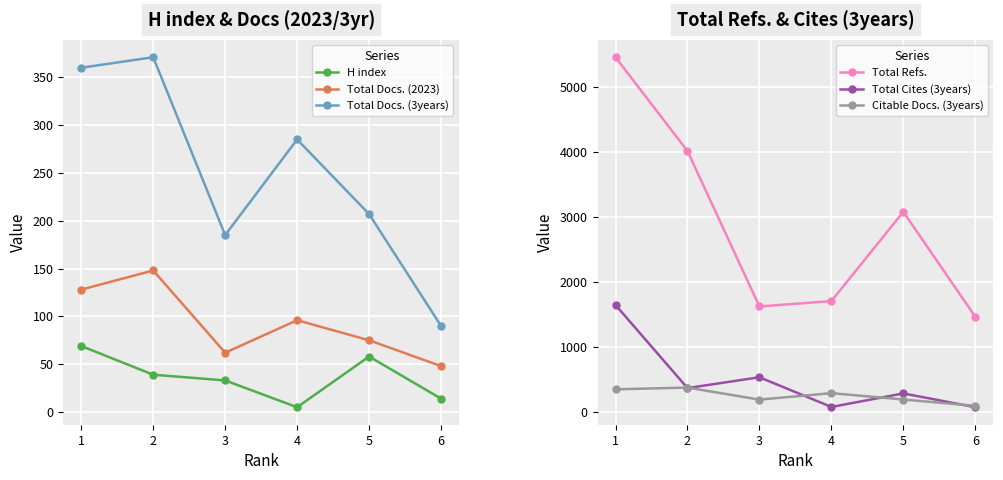

Rank the series at 1 from highest to lowest value.

Total Refs., Total Cites (3years), Total Docs. (3years), Citable Docs. (3years), Total Docs. (2023), H index